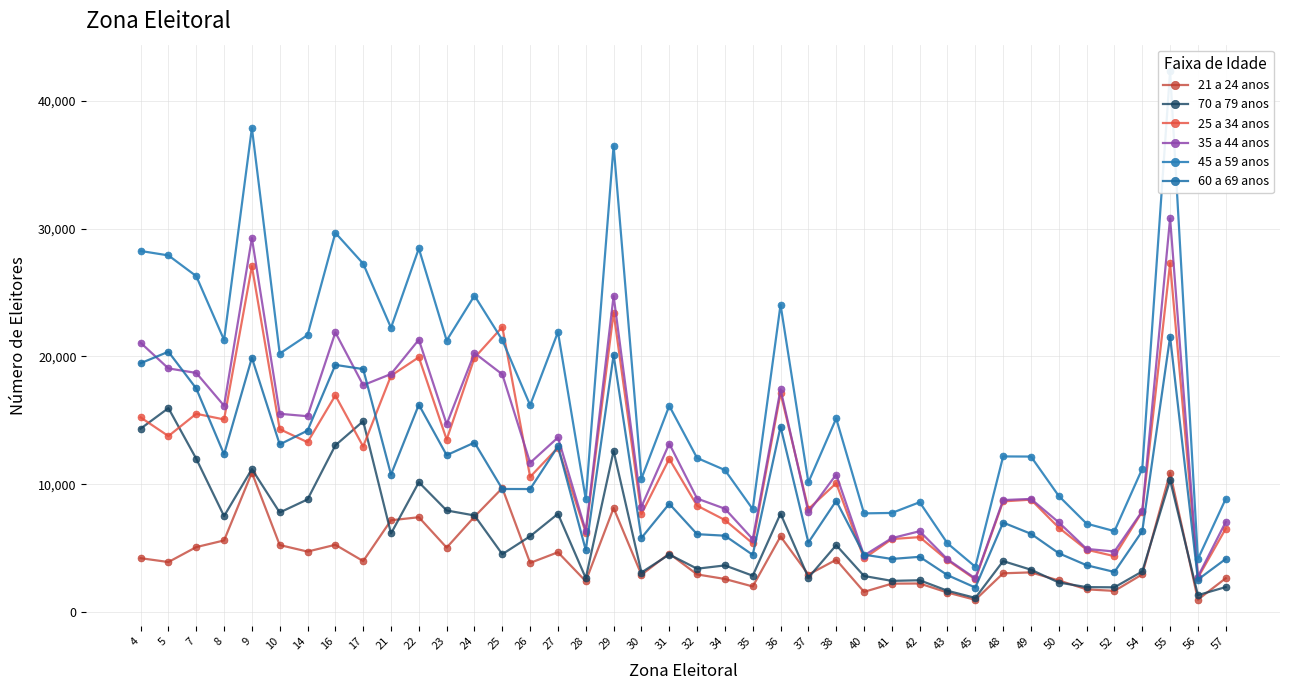

What are all the series names shown in the legend?

21 a 24 anos, 70 a 79 anos, 25 a 34 anos, 35 a 44 anos, 45 a 59 anos, 60 a 69 anos